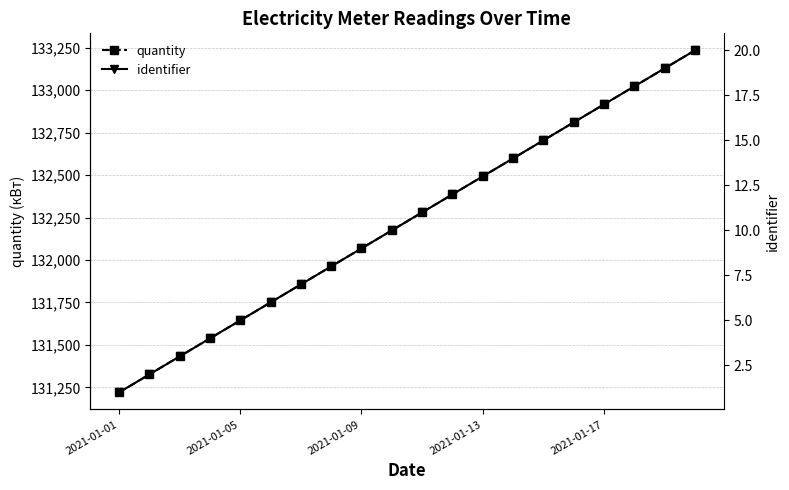

Is this an area chart (filled region under the line)?

No